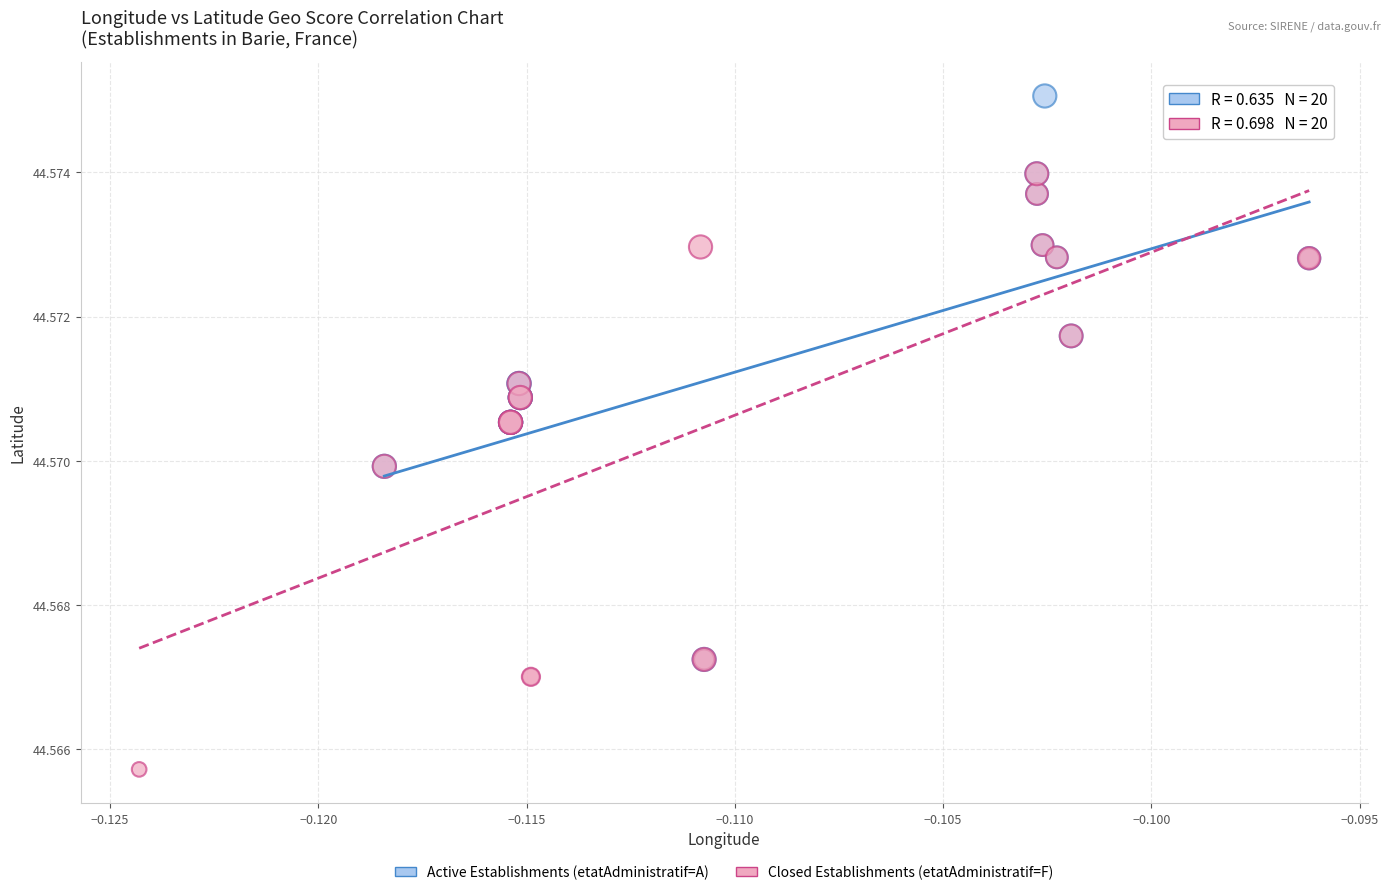

Which series reaches the maximum Y coordinate?

Active Establishments (etatAdministratif=A)